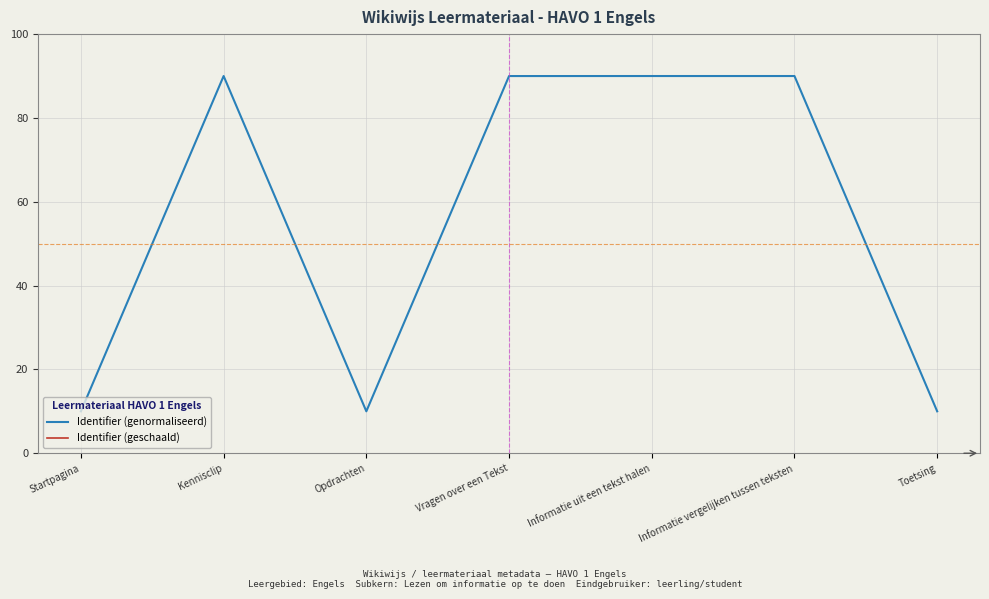

How many lines are shown in the chart?

2